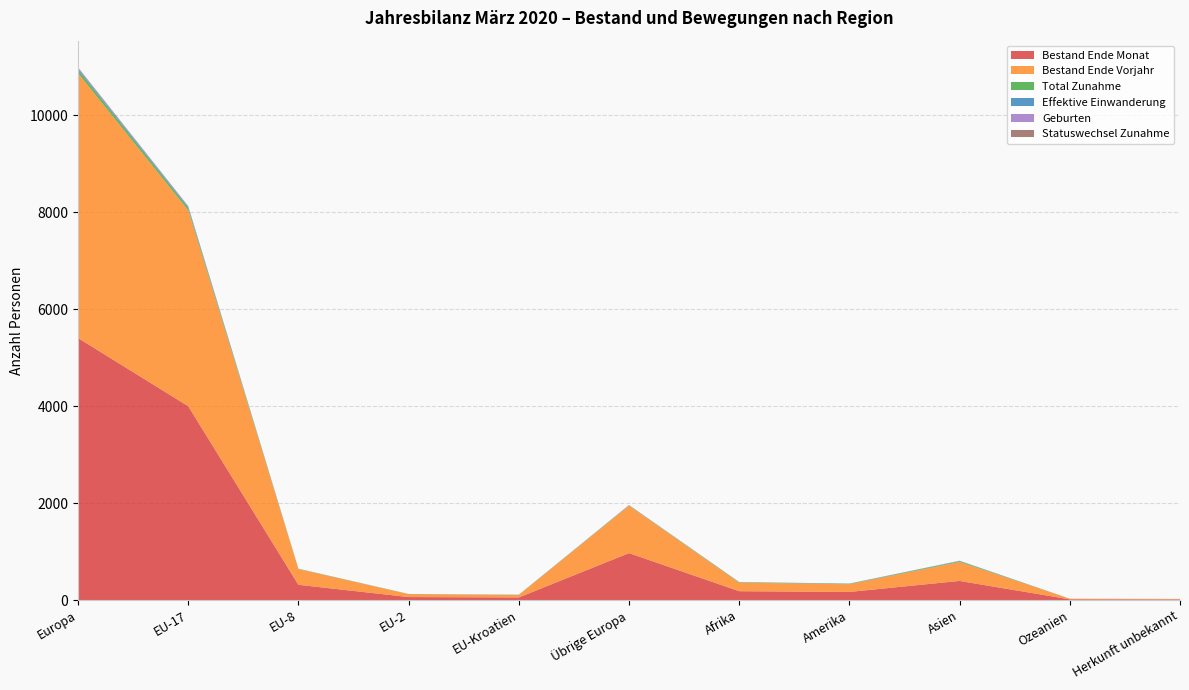

Reading left to right, extract all data points from this chart.

Bestand Ende Monat: Europa=5407	EU-17=4000	EU-8=314	EU-2=61	EU-Kroatien=53	Übrige Europa=968	Afrika=182	Amerika=167	Asien=394	Ozeanien=14	Herkunft unbekannt=11
Bestand Ende Vorjahr: Europa=5468	EU-17=4043	EU-8=324	EU-2=60	EU-Kroatien=51	Übrige Europa=979	Afrika=177	Amerika=159	Asien=391	Ozeanien=14	Herkunft unbekannt=10
Total Zunahme: Europa=64	EU-17=46	EU-8=5	EU-2=2	EU-Kroatien=3	Übrige Europa=8	Afrika=8	Amerika=7	Asien=16	Ozeanien=0	Herkunft unbekannt=1
Effektive Einwanderung: Europa=27	EU-17=22	EU-8=1	EU-2=1	EU-Kroatien=2	Übrige Europa=1	Afrika=2	Amerika=5	Asien=6	Ozeanien=0	Herkunft unbekannt=0
Geburten: Europa=21	EU-17=14	EU-8=1	EU-2=0	EU-Kroatien=1	Übrige Europa=5	Afrika=1	Amerika=1	Asien=3	Ozeanien=0	Herkunft unbekannt=1
Statuswechsel Zunahme: Europa=7	EU-17=5	EU-8=1	EU-2=1	EU-Kroatien=0	Übrige Europa=0	Afrika=1	Amerika=1	Asien=1	Ozeanien=0	Herkunft unbekannt=0